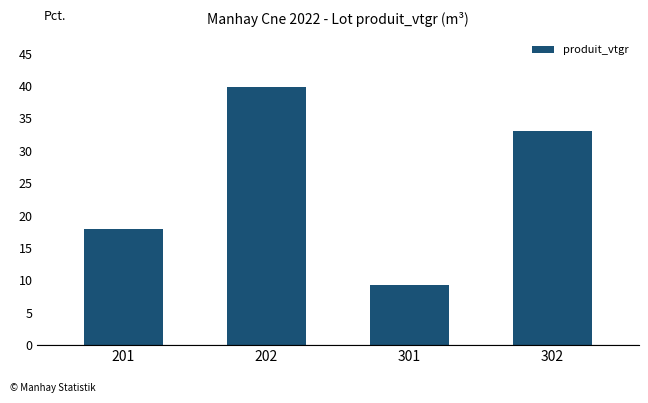

What is the ratio of the value at 302 to the value at 201?

1.9